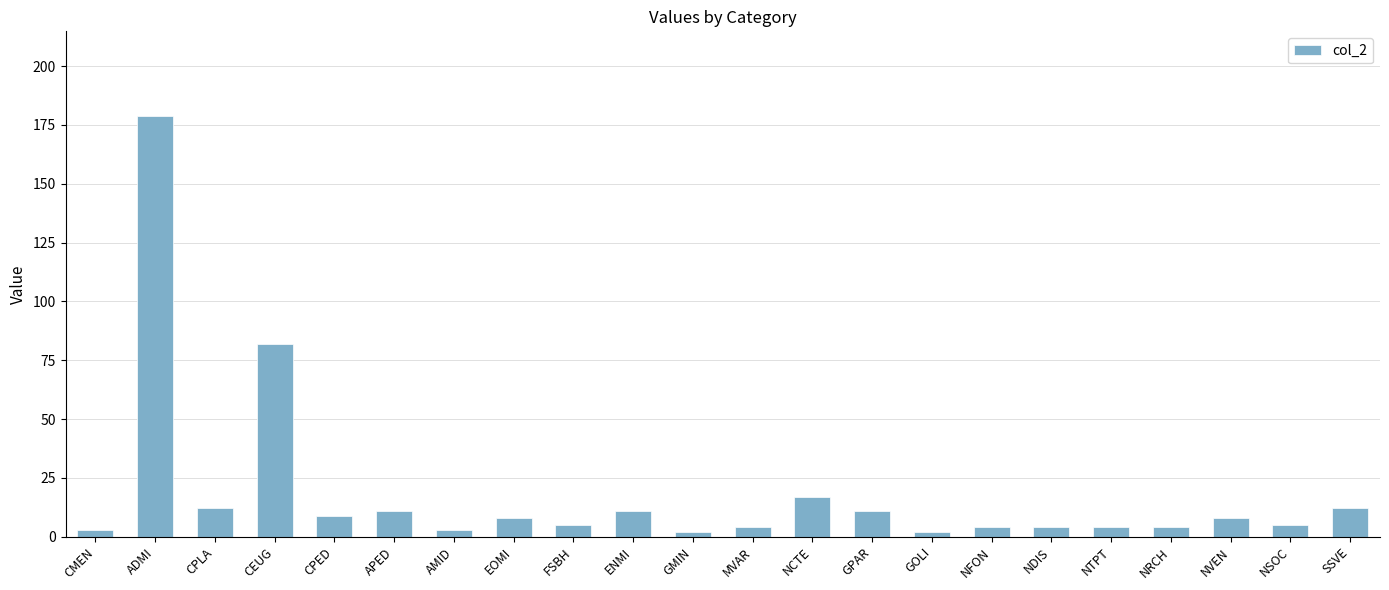

What is the greatest value displayed?

179